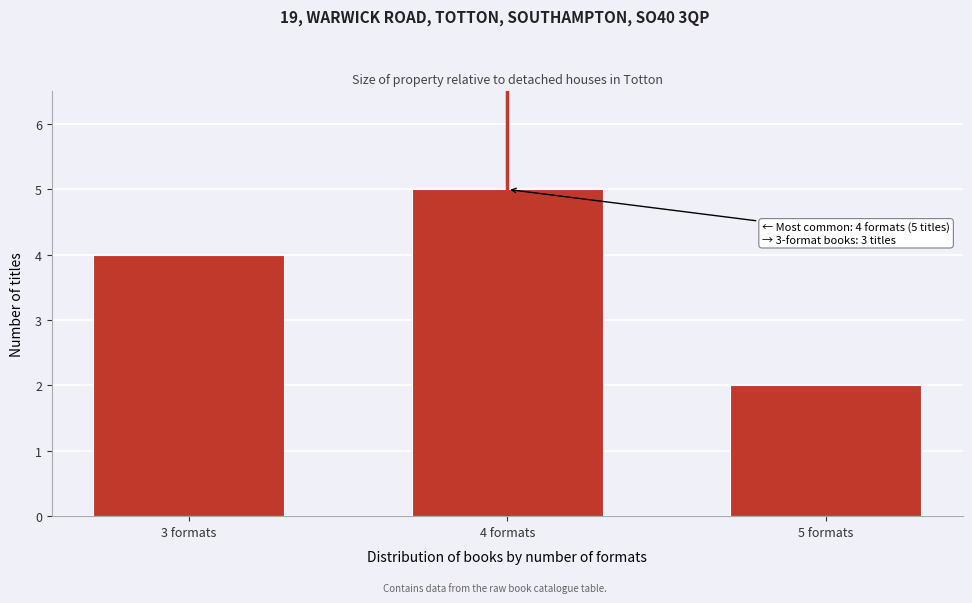

Reading right to left, transcribe all the data shown in this chart.

2	5	4